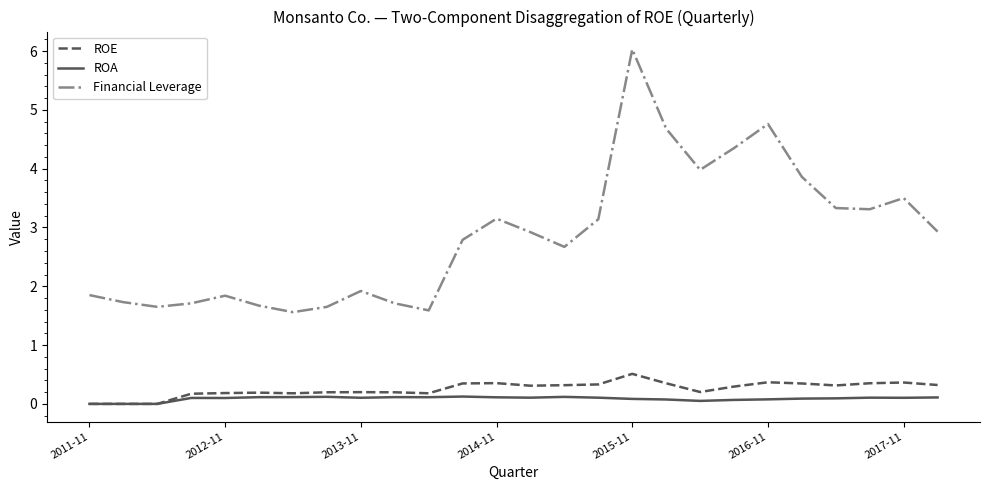

What is the sum of all ROA values?

2.3